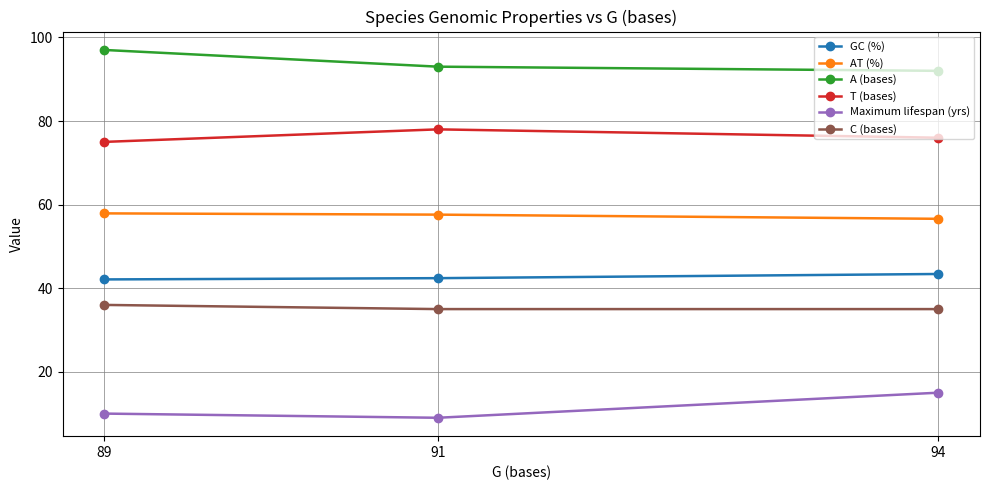

What is the difference between the highest and lowest values at 91?

84.0